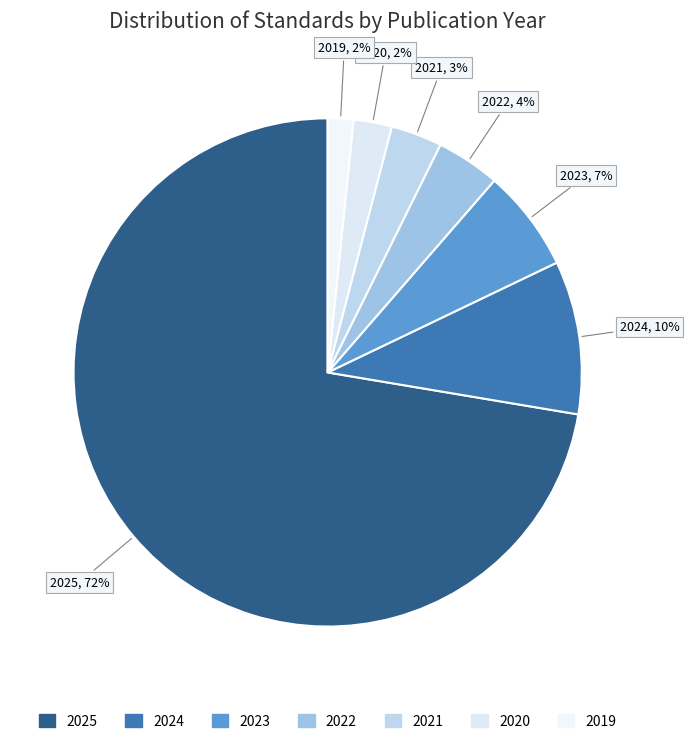

To the nearest percent, what portion does 2020 represent?

2%